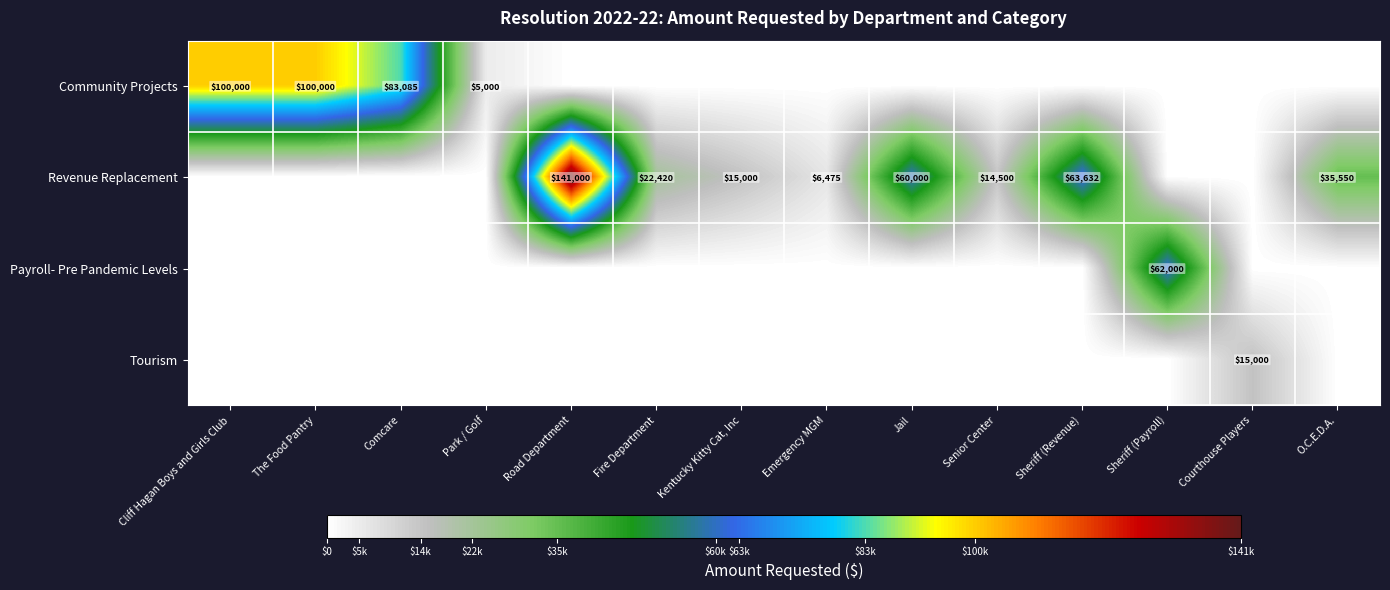

The value of Payroll- Pre Pandemic Levels at Sheriff (Payroll) is 62000. True or false?

True